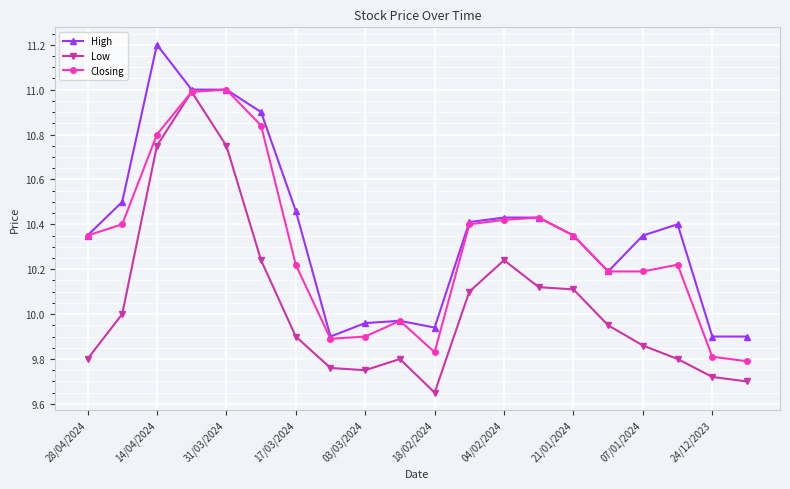

True or false: Closing has more than 0 interior local peaks.

True